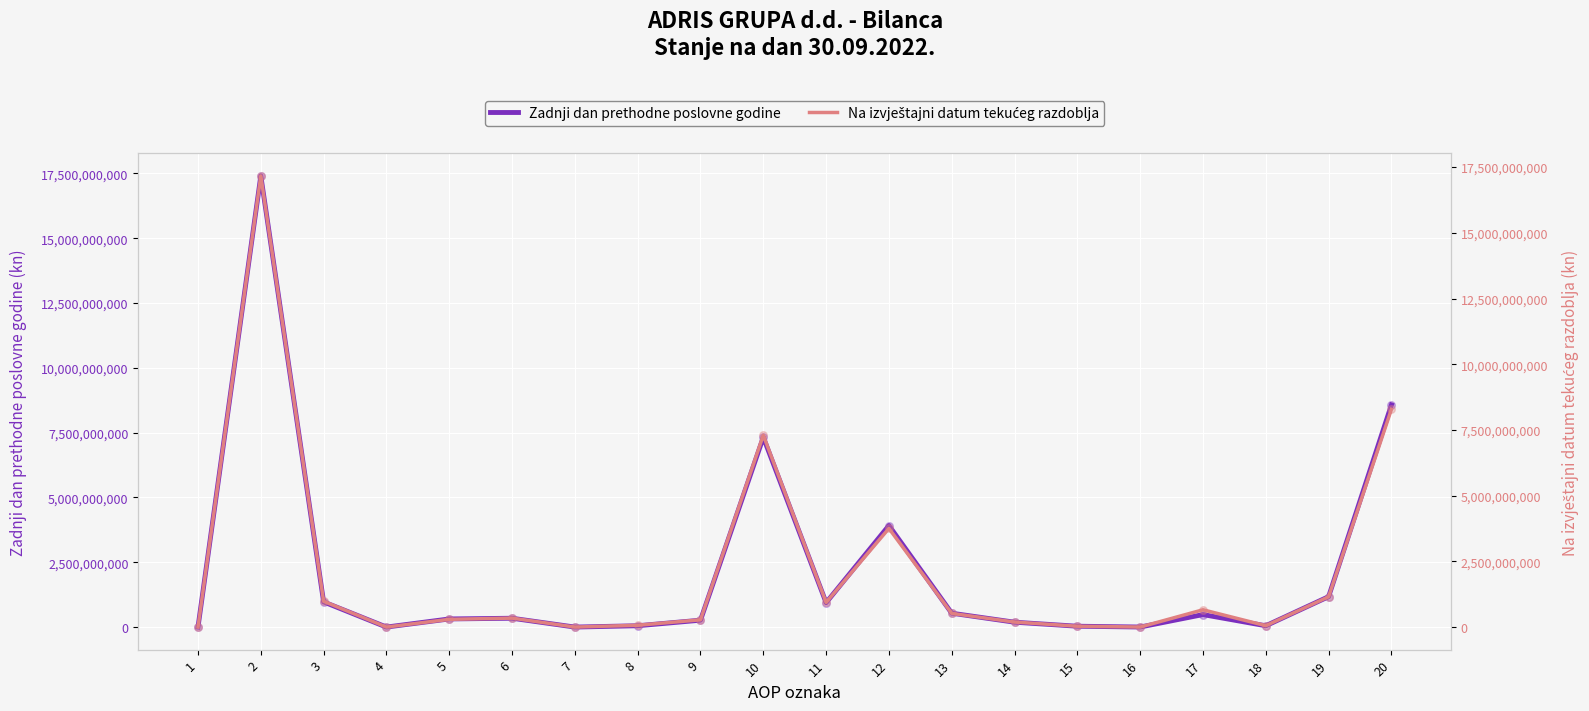

Which series contains the lowest Y value?

Zadnji dan prethodne poslovne godine